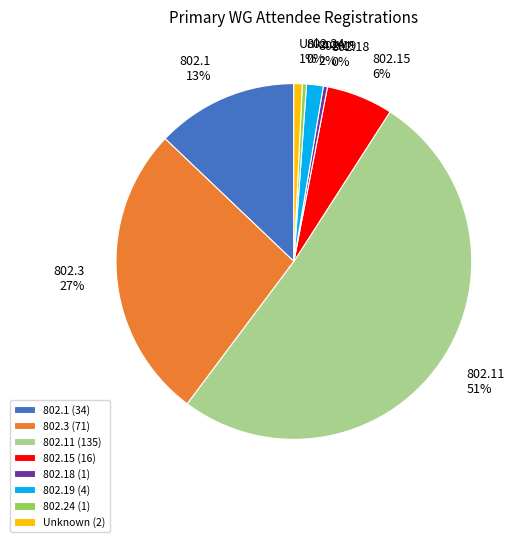

Approximately how many times larger is the value at 802.3 compared to 802.1?

2.1